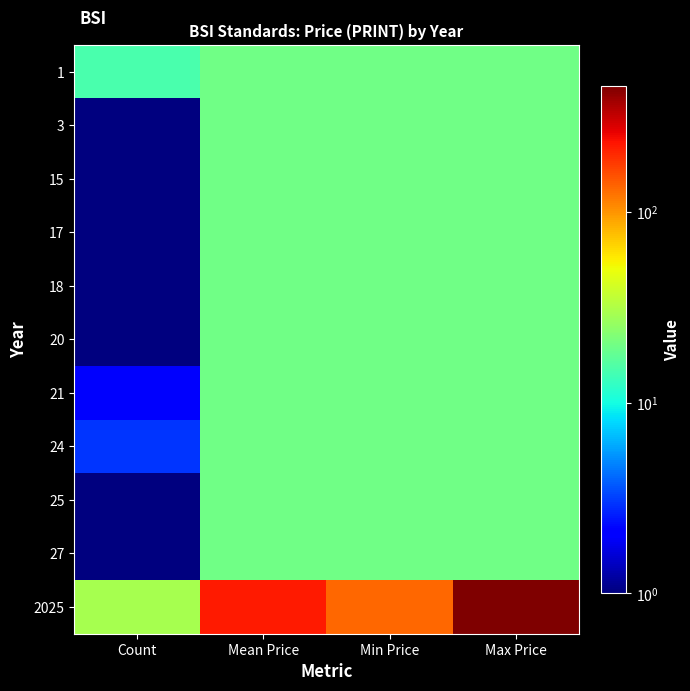

How many series are shown in this chart?

11